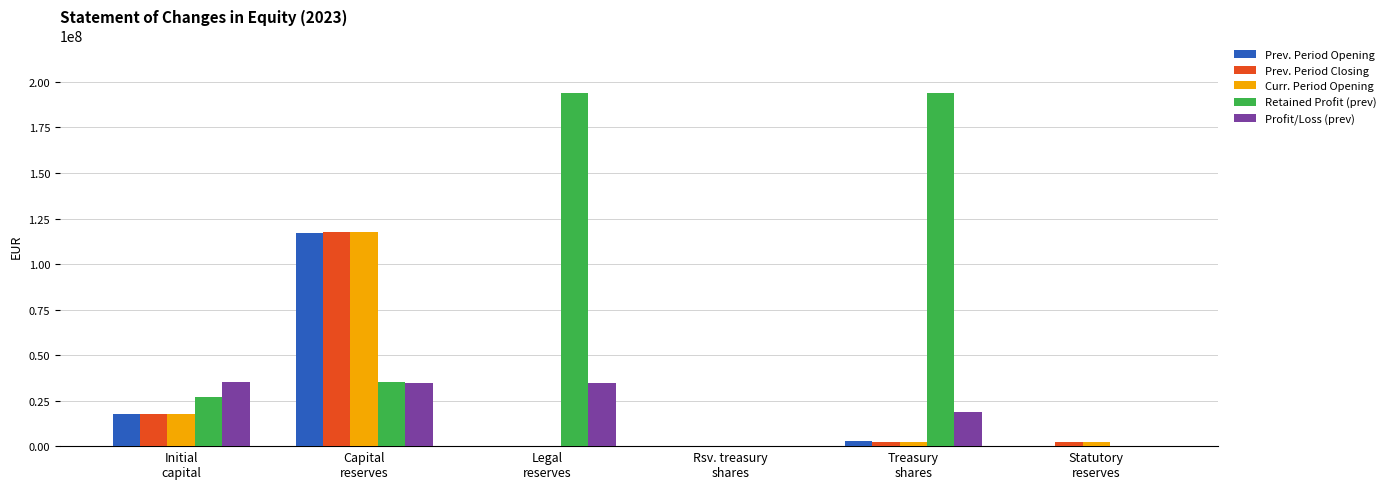

Which series has the largest total across all categories?

Retained Profit (prev)